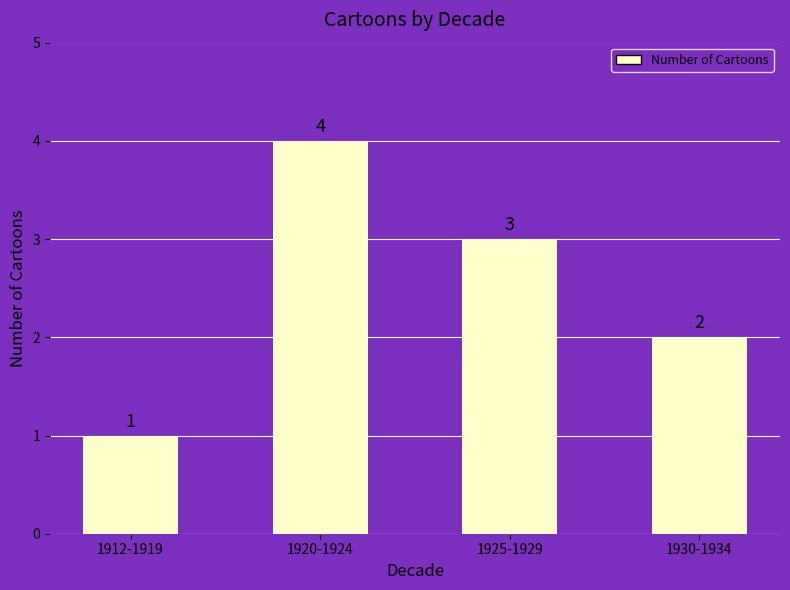

What position from the right is 1912-1919?

4